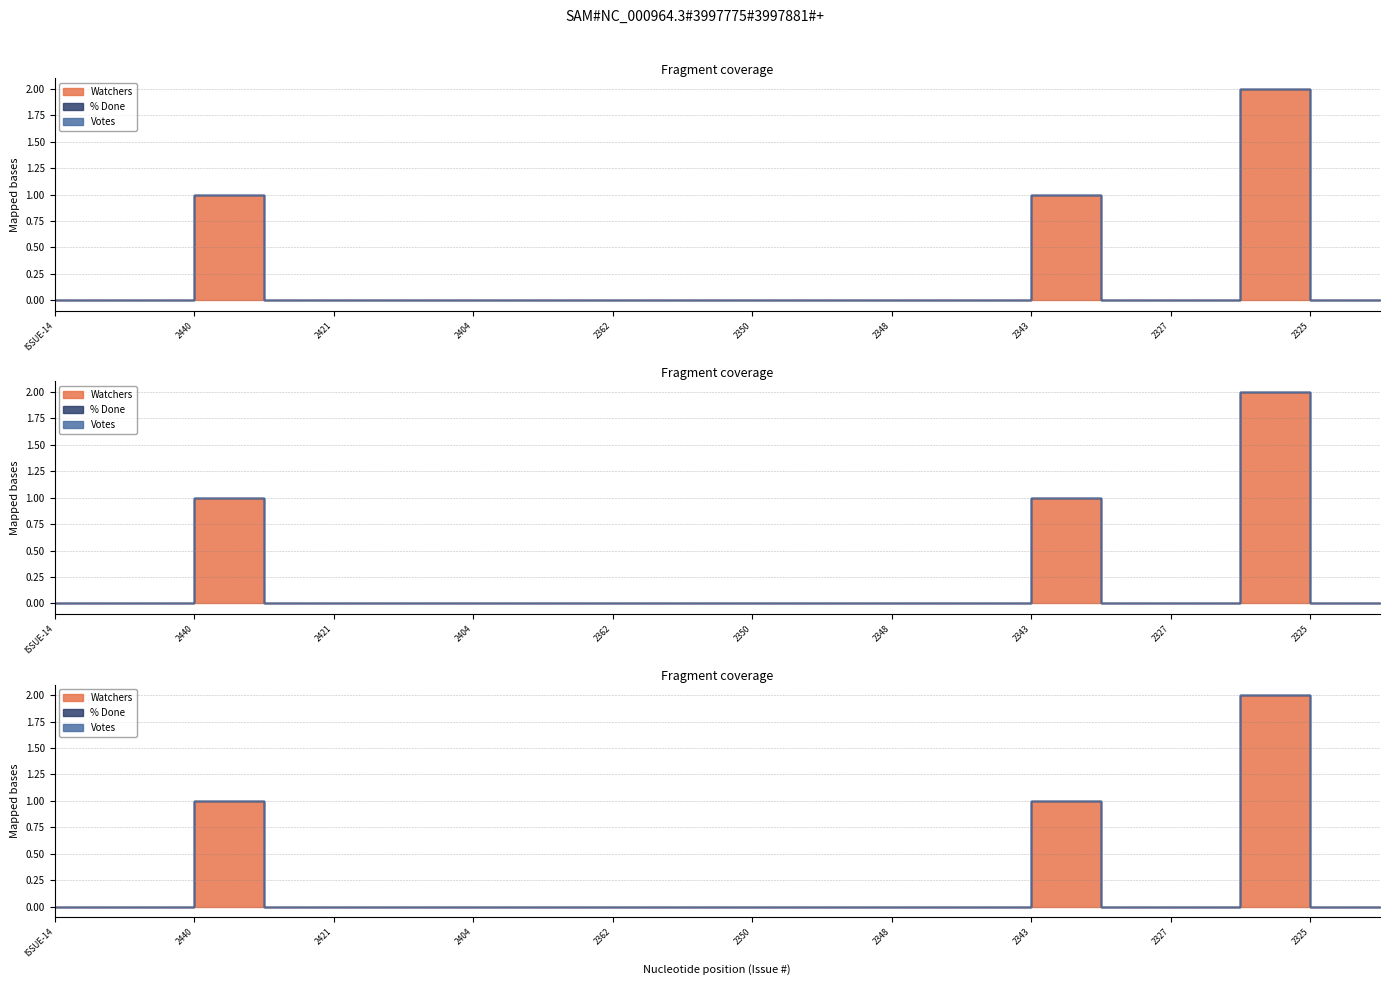

Reading left to right, transcribe all the data shown in this chart.

Watchers: 0	0	1	0	0	0	0	0	0	0	0	0	0	0	1	0	0	2	0	0
% Done: 0	0	0	0	0	0	0	0	0	0	0	0	0	0	0	0	0	0	0	0
Votes: 0	0	0	0	0	0	0	0	0	0	0	0	0	0	0	0	0	0	0	0